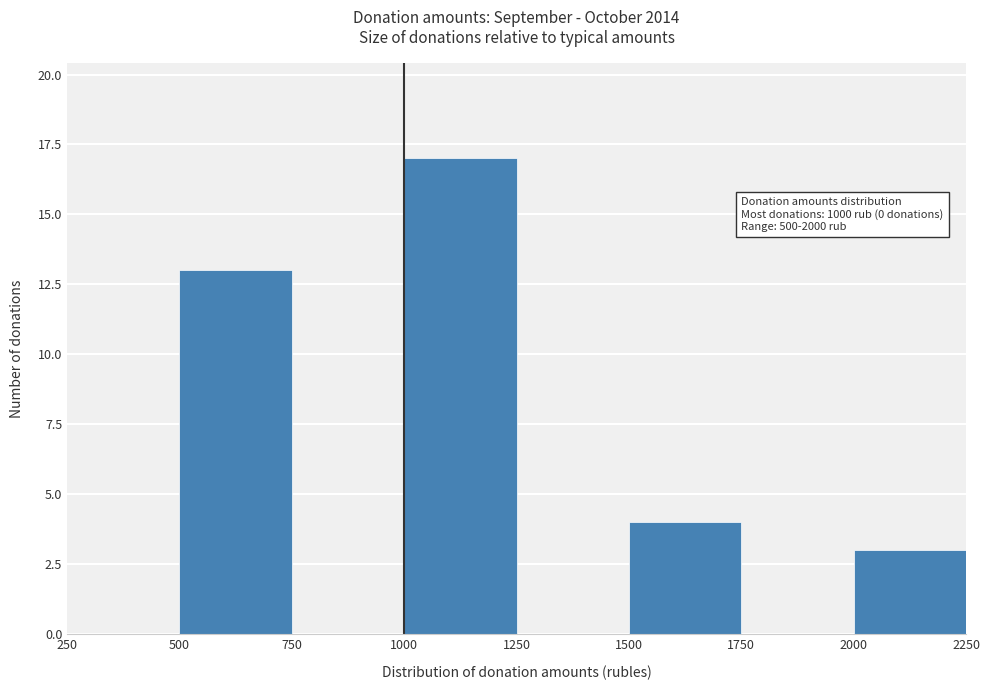

Which range on the x-axis has the tallest bar?

1000 to 1250